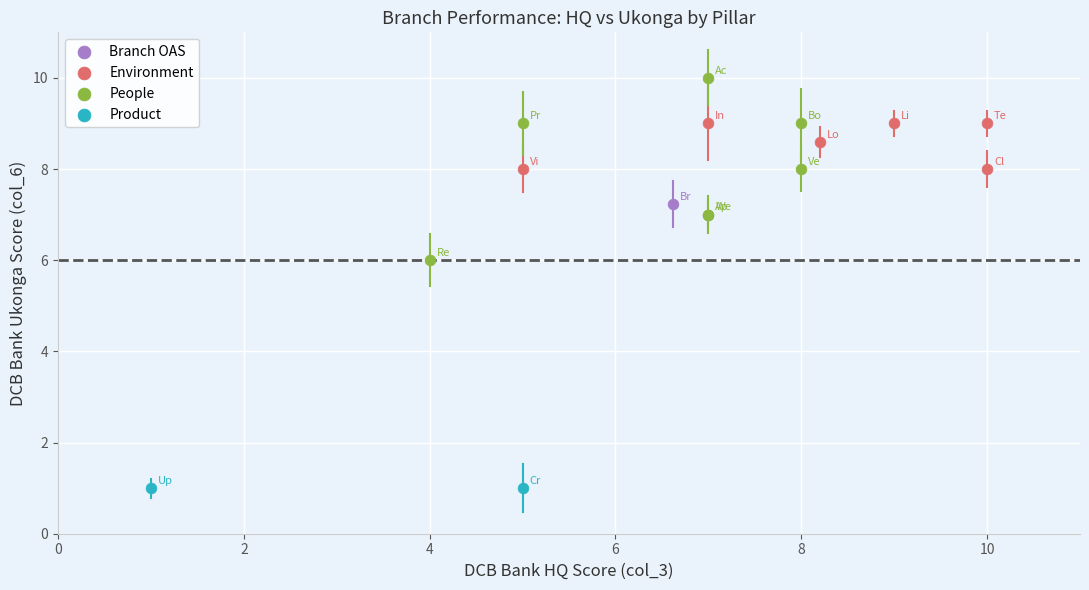

Which series reaches the maximum Y coordinate?

People